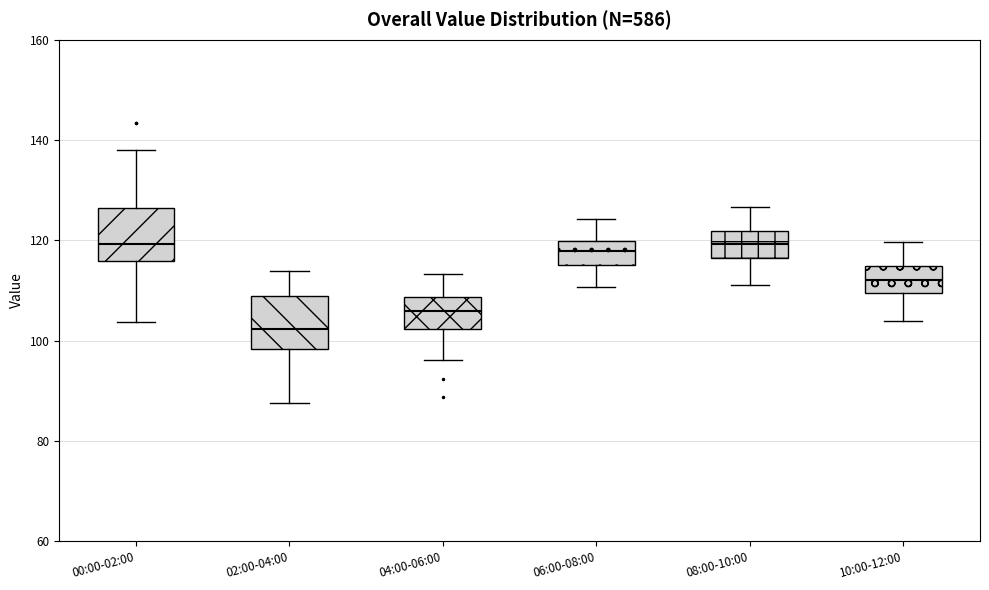

Reading left to right, transcribe this box plot: for each box, give where its median line is, the range the box spans, and where its two whiskers end, as read against the y-axis. The values are not printed on the chart, so give them approximately, as read against the axis.

00:00-02:00: median 120, box 116 to 126, whiskers 104 to 138
02:00-04:00: median 102, box 98 to 108, whiskers 88 to 114
04:00-06:00: median 106, box 102 to 108, whiskers 96 to 114
06:00-08:00: median 118, box 116 to 120, whiskers 110 to 124
08:00-10:00: median 120, box 116 to 122, whiskers 112 to 126
10:00-12:00: median 112, box 110 to 114, whiskers 104 to 120